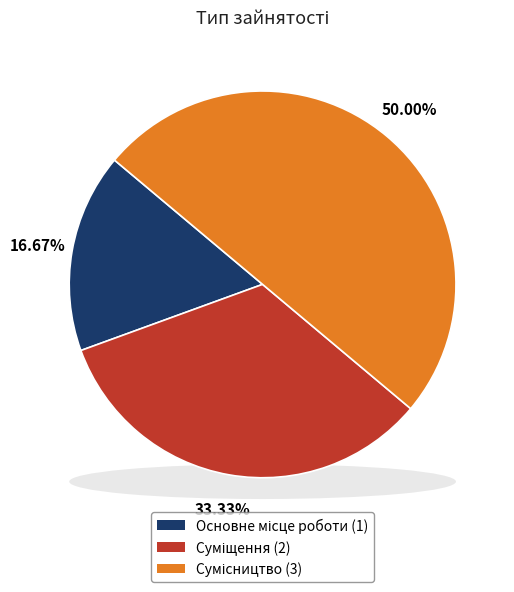

How many segments does this pie chart have?

3